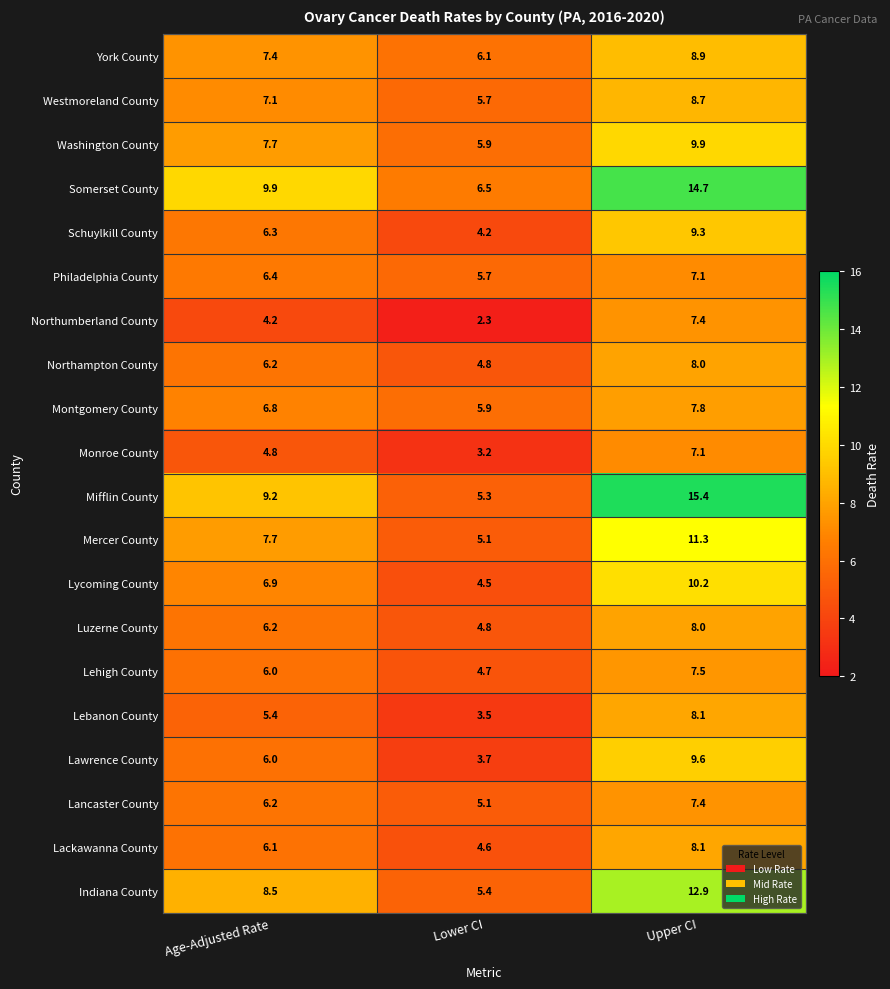

Which category has the lowest value across all series?

Lower CI